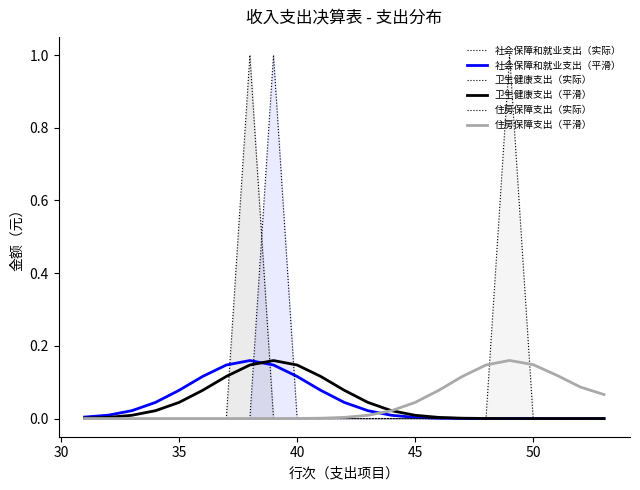

Which series has the largest range (max minus min)?

社会保障和就业支出（实际）